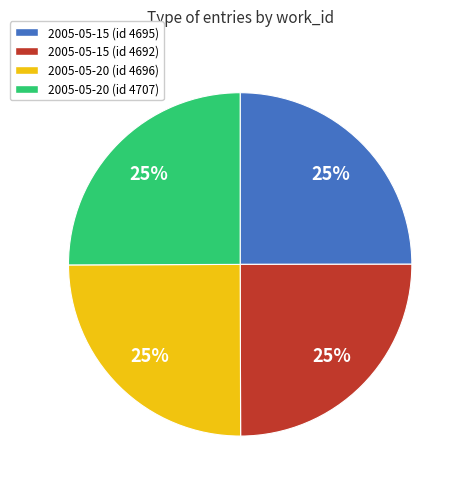

True or false: 2005-05-15 (id 4695) accounts for 20% of the total.

False